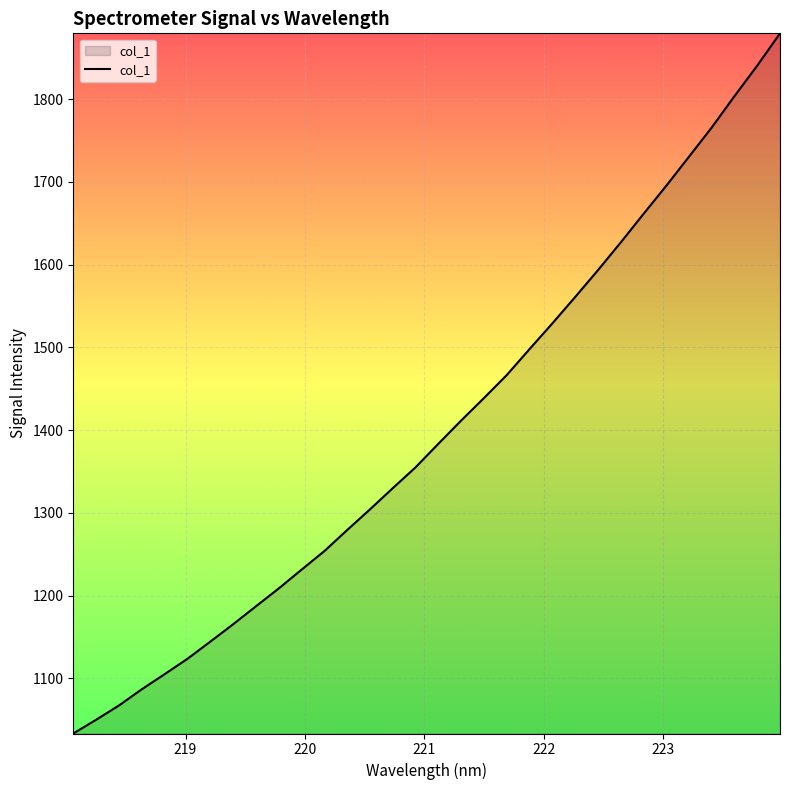

What is the difference between the maximum and minimum values?

846.3